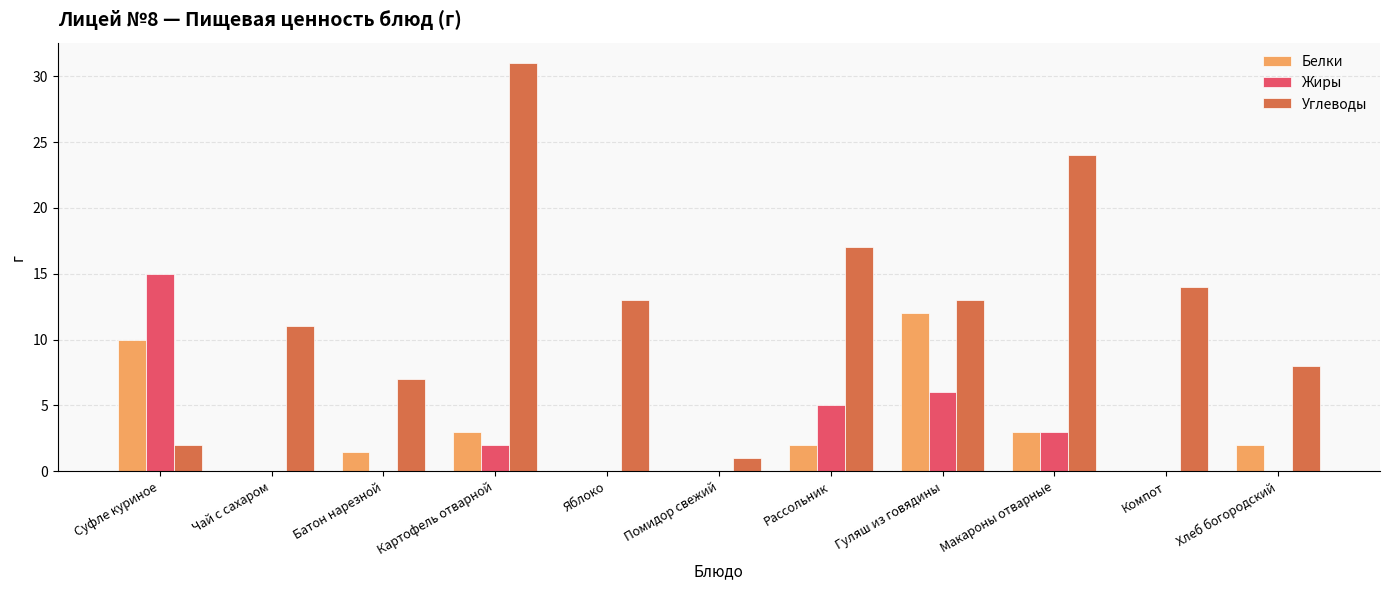

Are the bars grouped side by side (vs. stacked)?

Yes